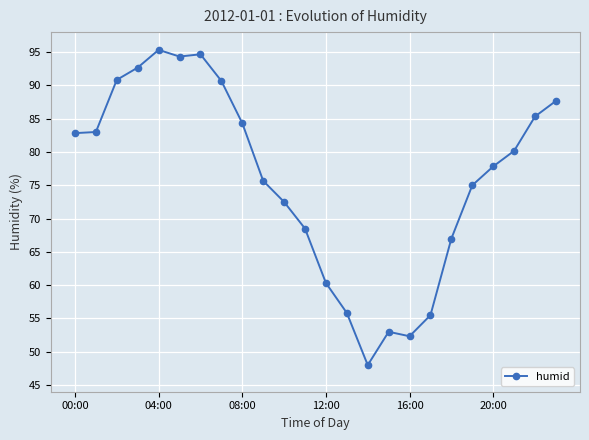

What is the minimum value shown in the chart?

48.0